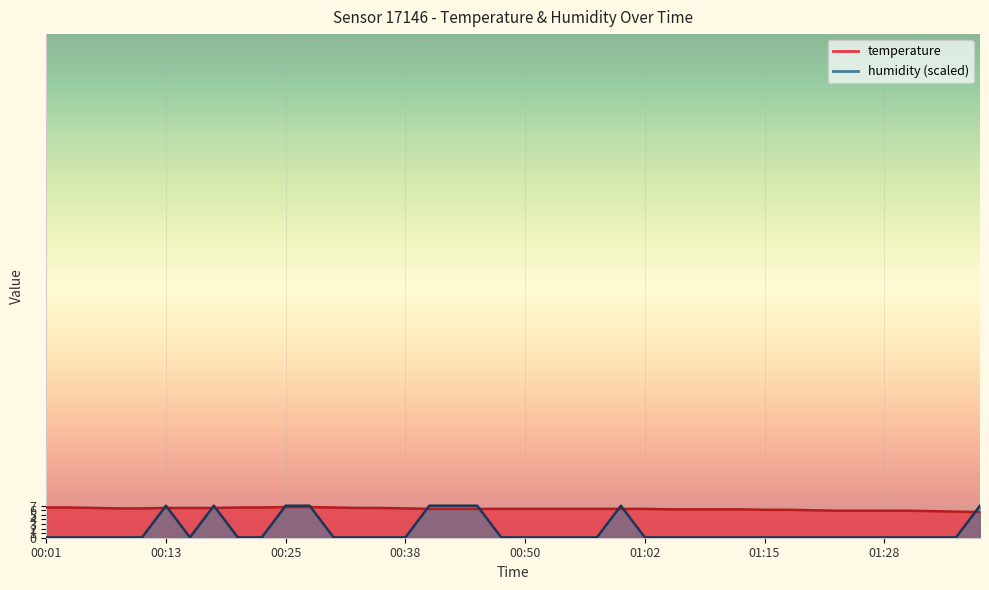

Rank the categories by value from highest to lowest.

00:25, 00:28, 00:01, 00:03, 00:20, 00:23, 00:30, 00:06, 00:13, 00:15, 00:18, 00:33, 00:35, 00:08, 00:11, 00:38, 00:40, 00:43, 00:45, 00:47, 00:50, 00:52, 00:55, 00:57, 01:00, 01:02, 01:05, 01:07, 01:10, 01:12, 01:15, 01:17, 01:20, 01:23, 01:25, 01:28, 01:30, 01:33, 01:35, 01:38